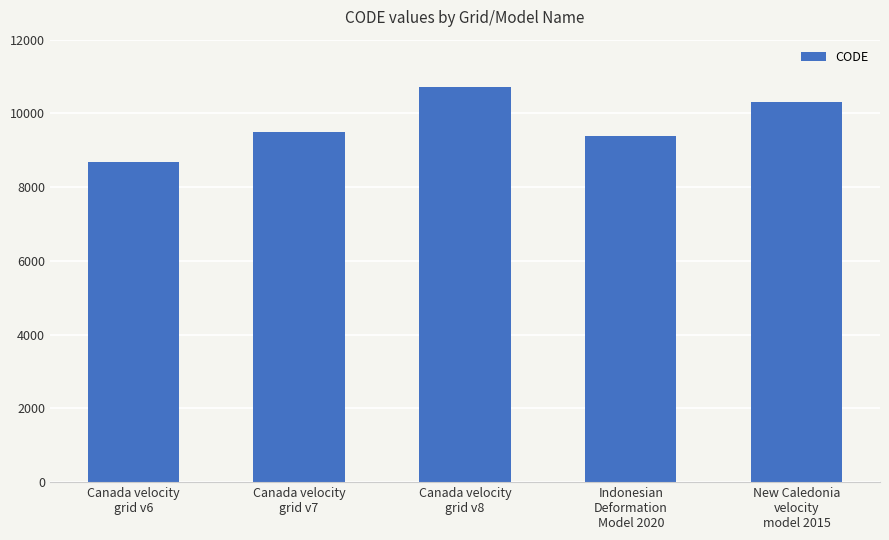

Reading left to right, transcribe all the data shown in this chart.

Canada velocity
grid v6=8676	Canada velocity
grid v7=9483	Canada velocity
grid v8=10707	Indonesian
Deformation
Model 2020=9375	New Caledonia
velocity
model 2015=10323